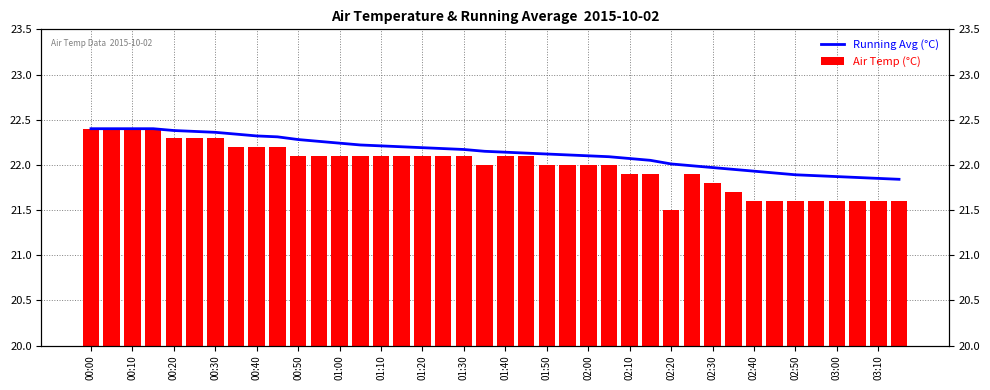

Which has a higher value, 25 or 26?

25